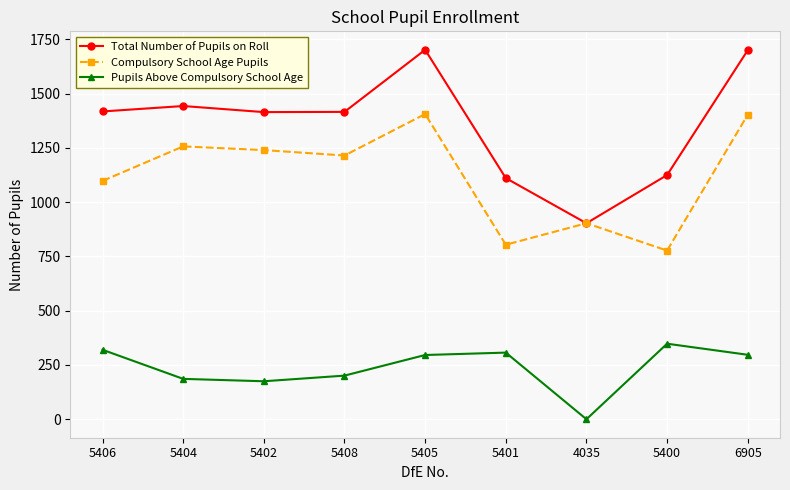

Which series changed the most between 5401 and 6905?

Compulsory School Age Pupils